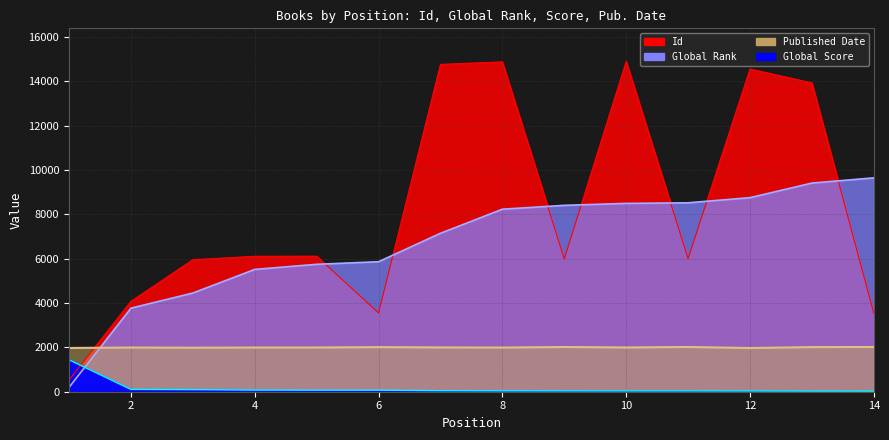

Reading left to right, what are all the values shown in this chart?

Global Rank: 193	3767	4449	5514	5744	5861	7143	8228	8403	8490	8517	8749	9406	9642
Id: 530	4074	5951	6106	6110	3550	14757	14870	5985	14893	5998	14548	13923	3541
Global Score: 1440	103	94	73	69	68	46	39	37	36	36	33	27	24
Published Date: 1973	1992	1985	1992	1994	2010	1997	1991	2016	1995	2017	1970	2012	2017